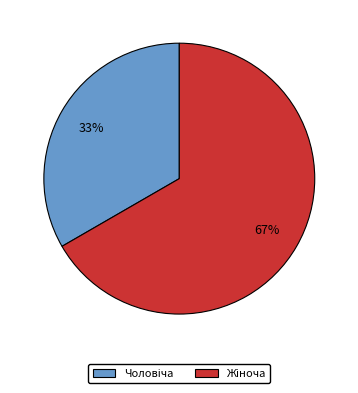

Is there any slice that represents more than half of the pie?

Yes